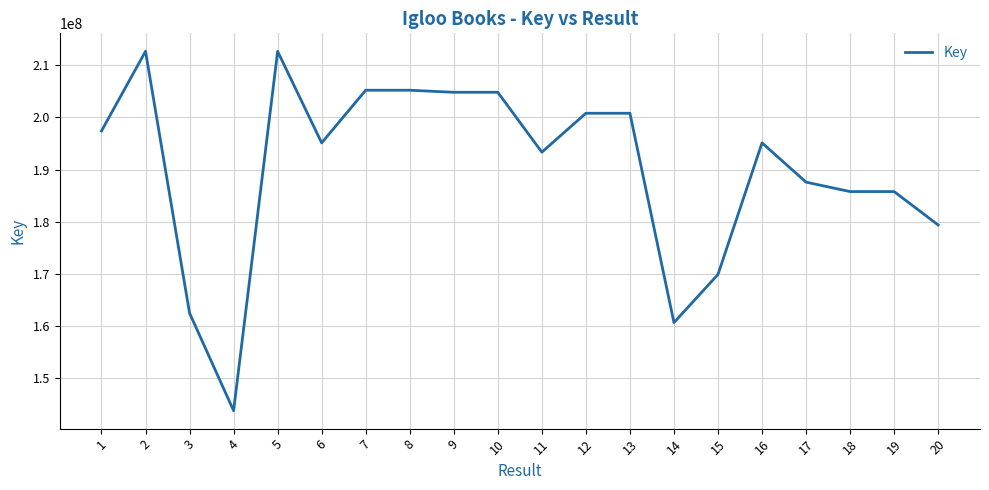

Between 20 and 19, which is larger?

19